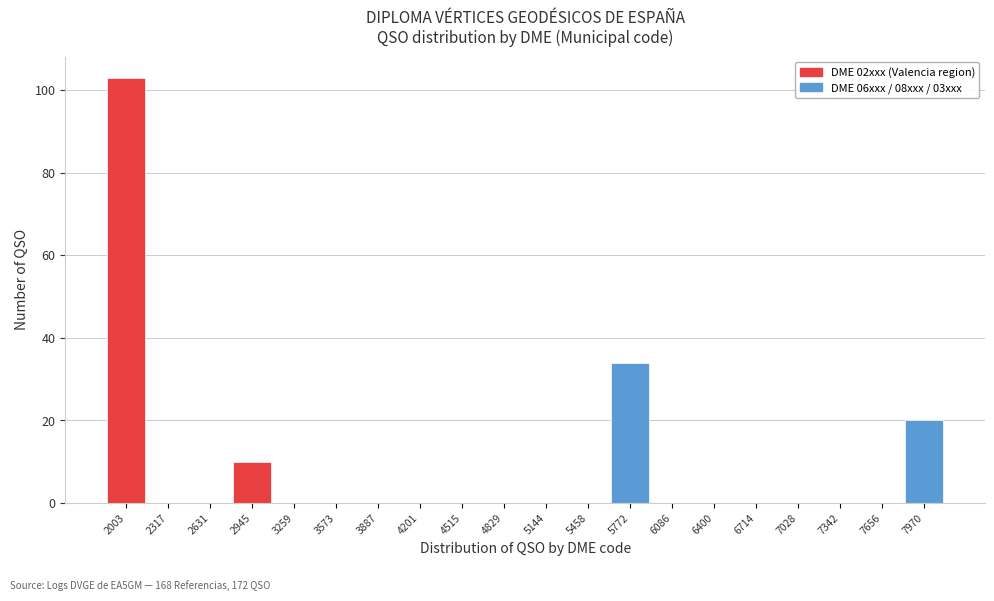

Reading right to left, what are all the values shown in this chart?

7970=20	7656=0	7342=0	7028=0	6714=0	6400=0	6086=0	5772=34	5458=0	5144=0	4829=0	4515=0	4201=0	3887=0	3573=0	3259=0	2945=10	2631=0	2317=0	2003=103